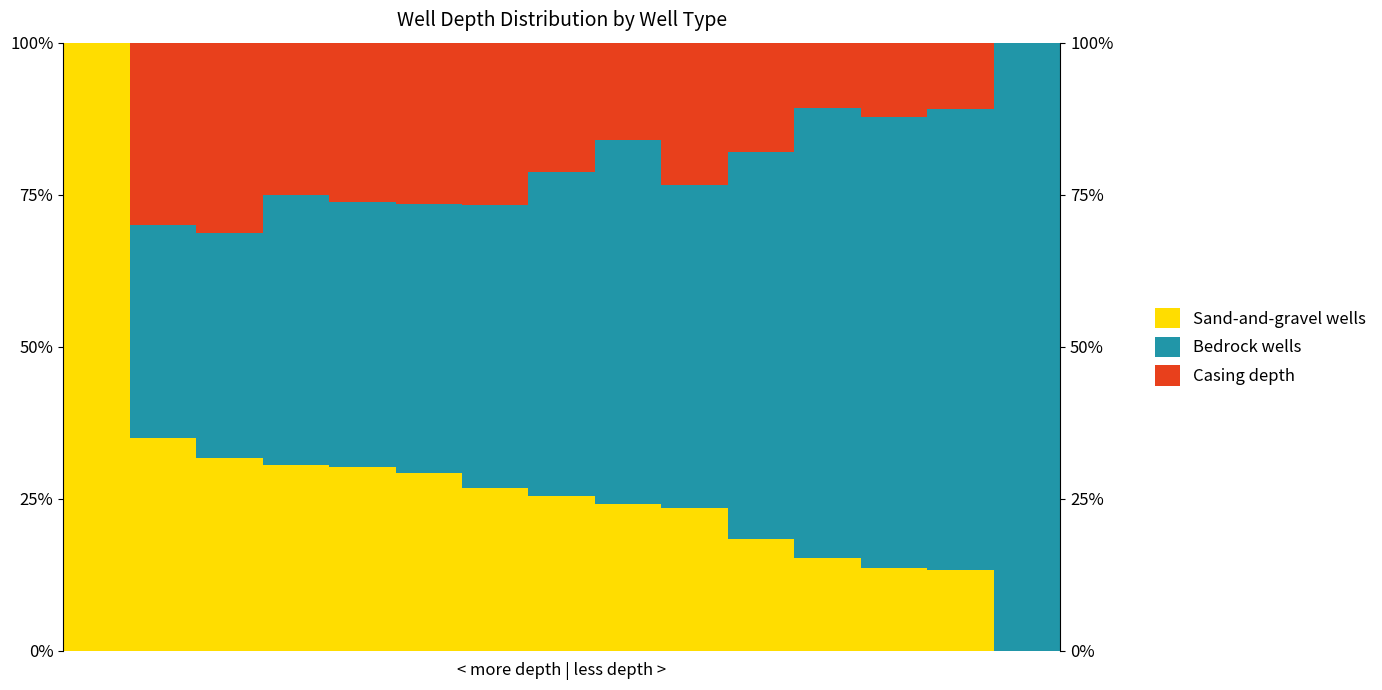

How many data points in Casing depth are less than 21?

7